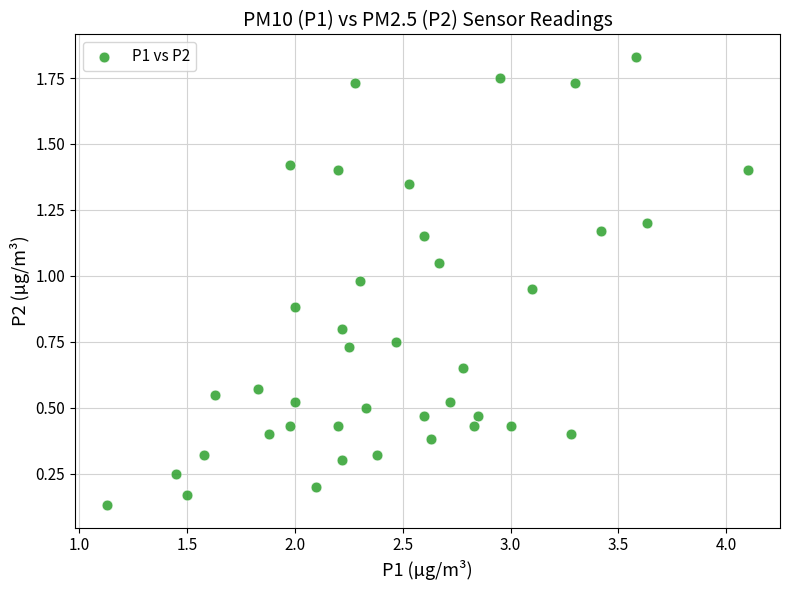

What is the range of X values (max minus min)?

3.0